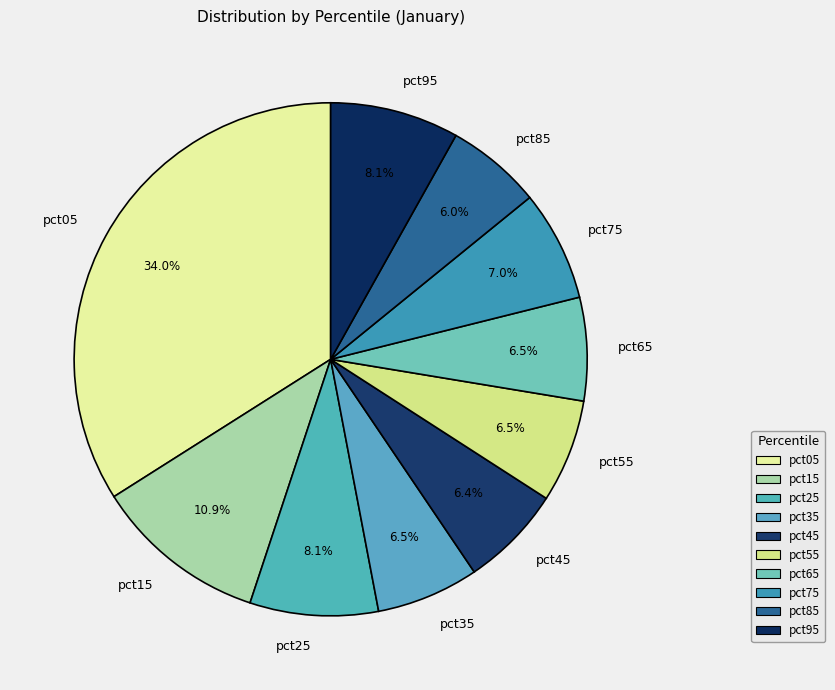

What is the largest slice in the pie chart?

pct05